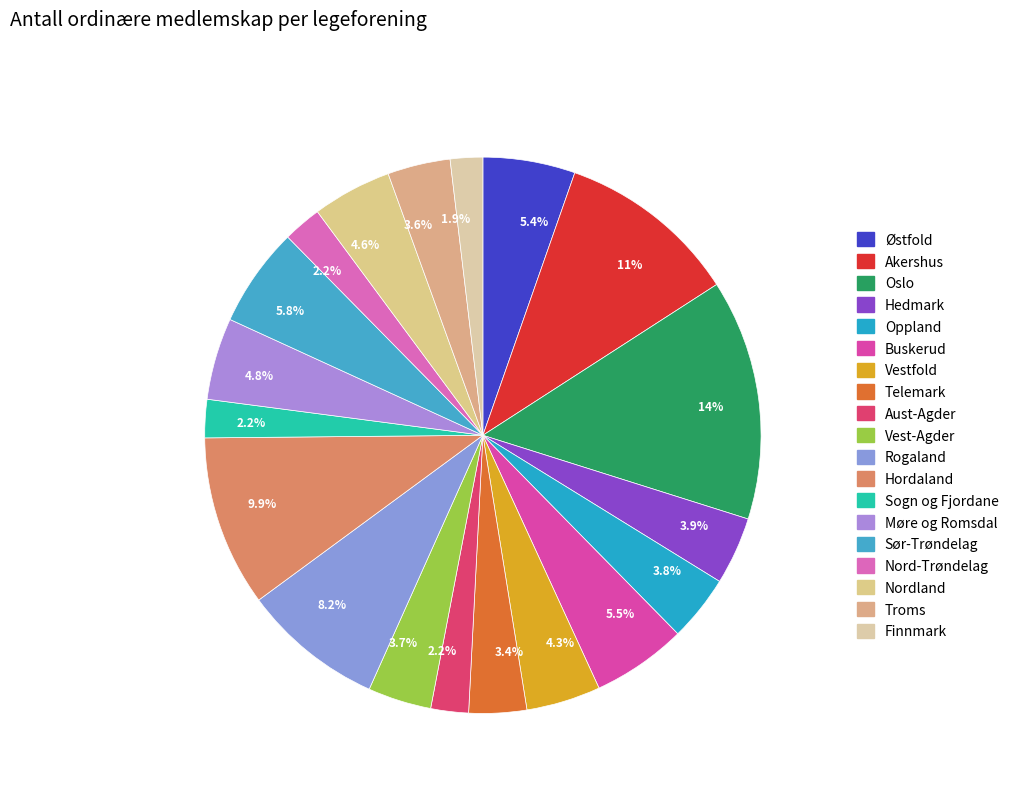

Count the number of slices in the pie.

19